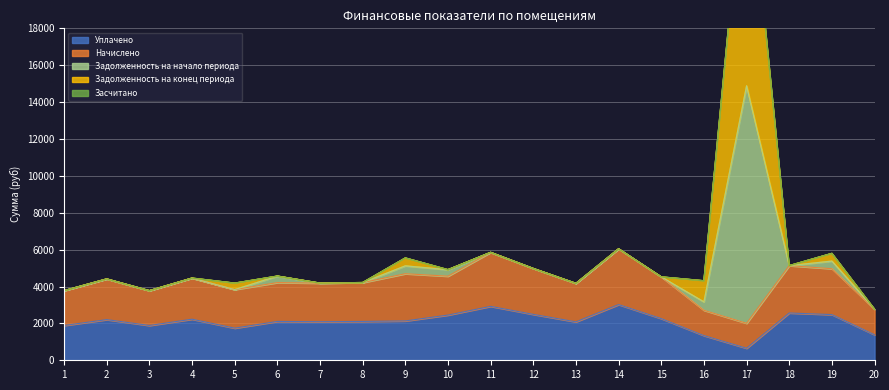

How many data points in Задолженность на начало периода are above 4520?

10